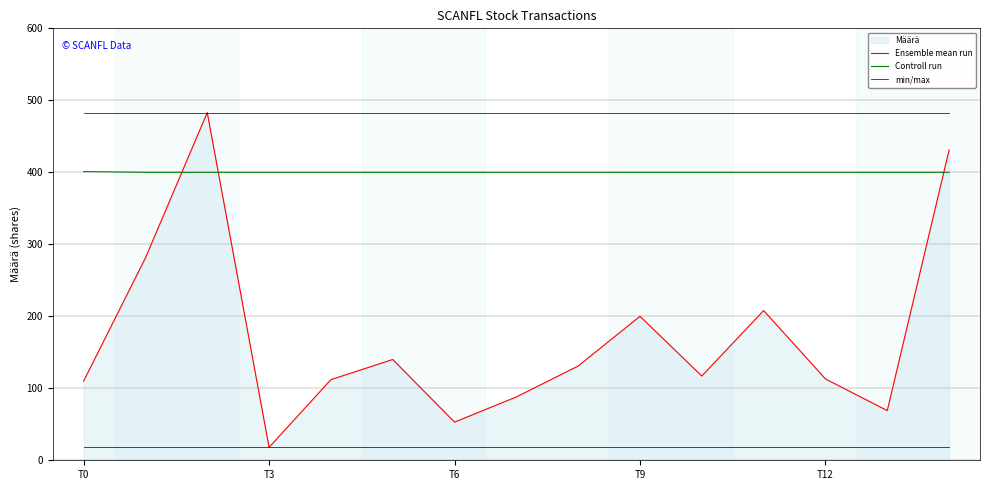

What is the difference between the highest and lowest values at T0?

373